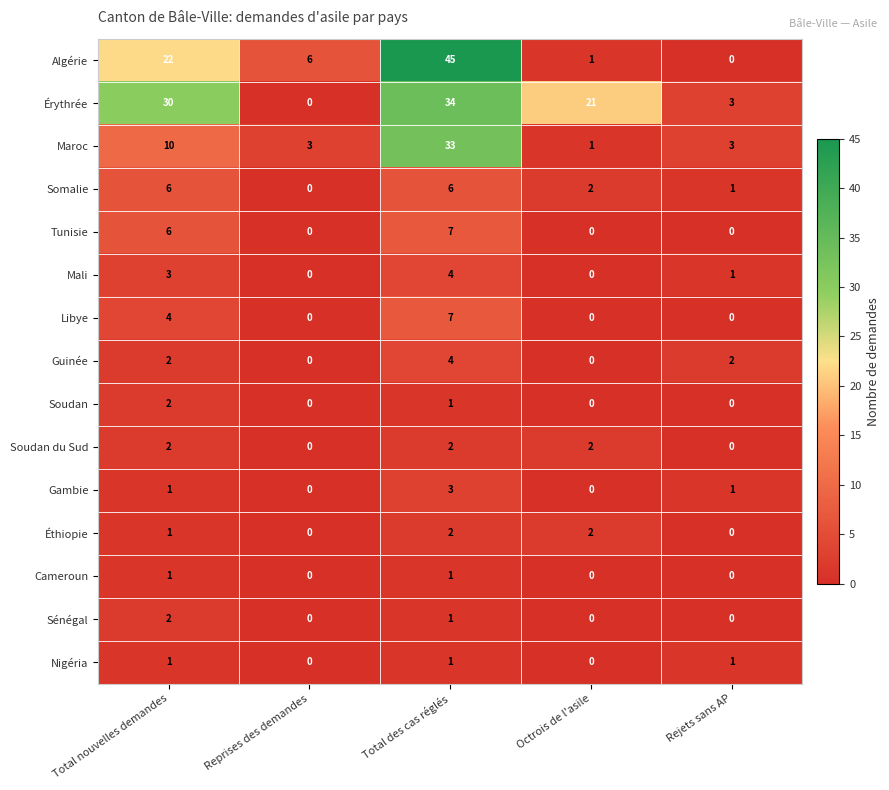

What is the average value of the Tunisie series?

3